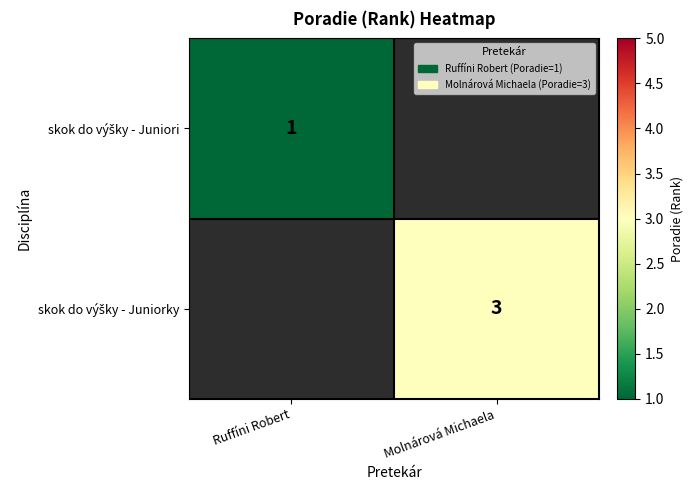

What is the minimum value shown in the chart?

1.0